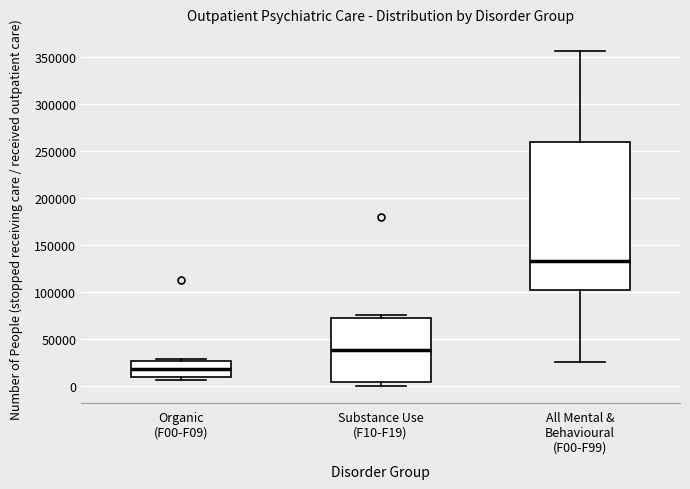

Where is the upper edge of the box for Organic (F00-F09) on the y-axis? The values are not printed on the chart, so give them approximately, as read against the axis.

25000